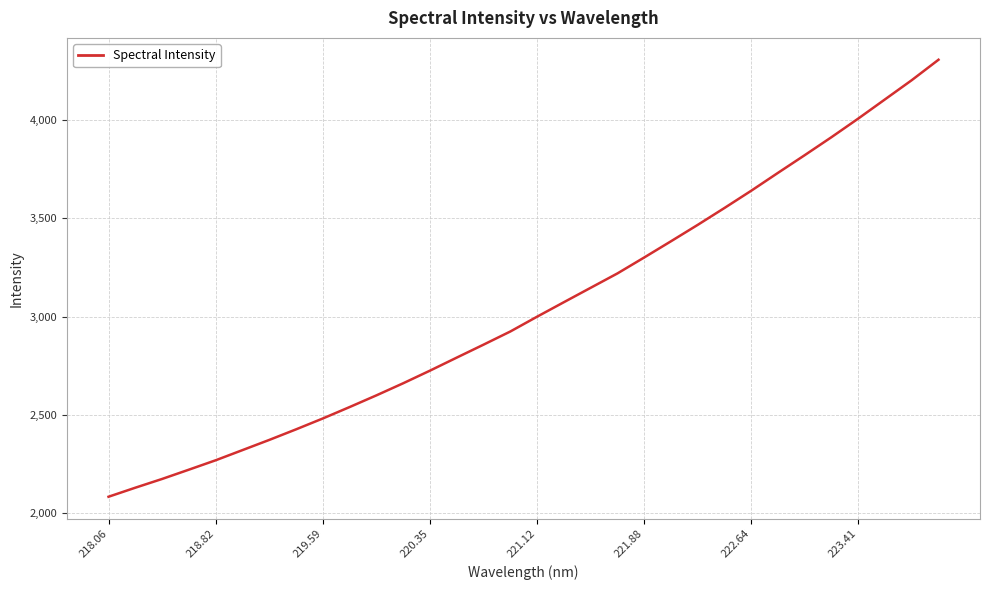

What is the maximum value shown in the chart?

4306.1